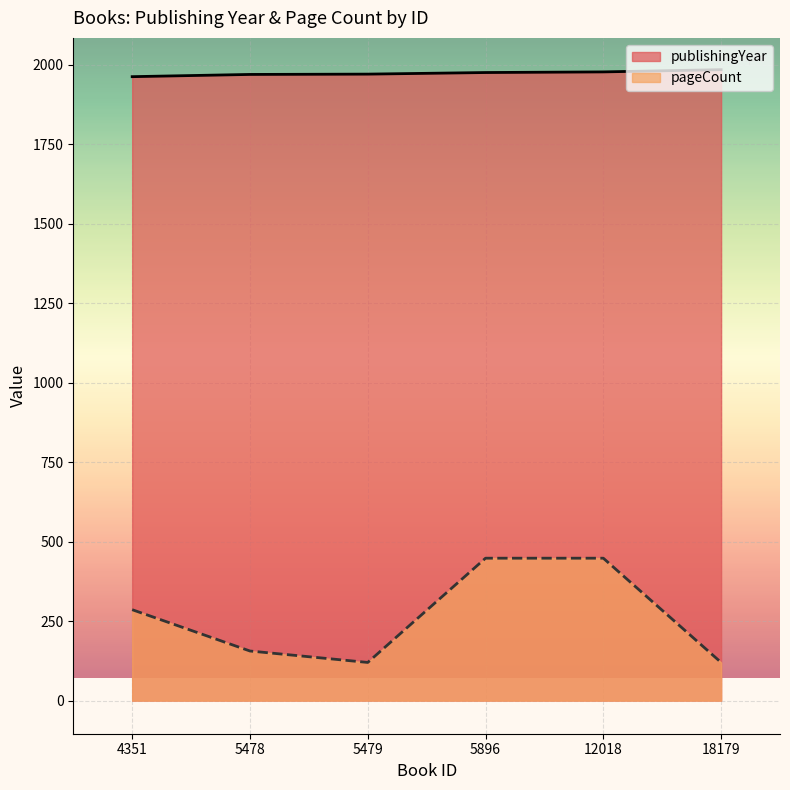

How many lines are shown in the chart?

2